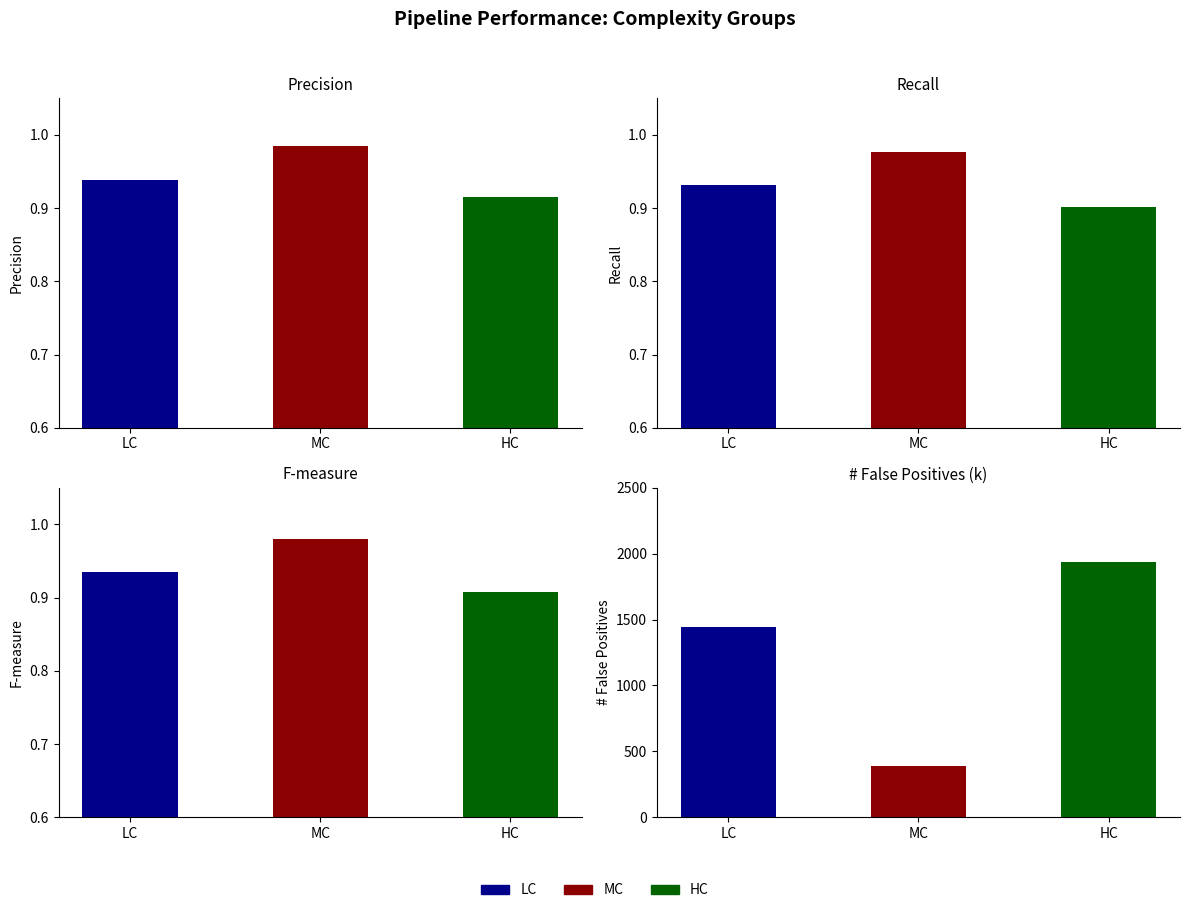

What is the label of the 1st bar from the right?

HC